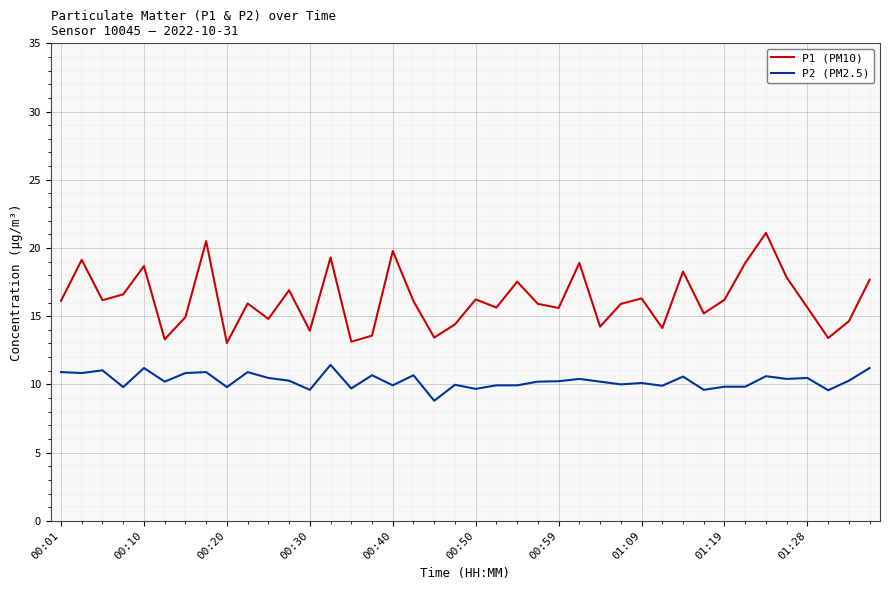

List the series in order of their overall mean, lowest first.

P2 (PM2.5), P1 (PM10)